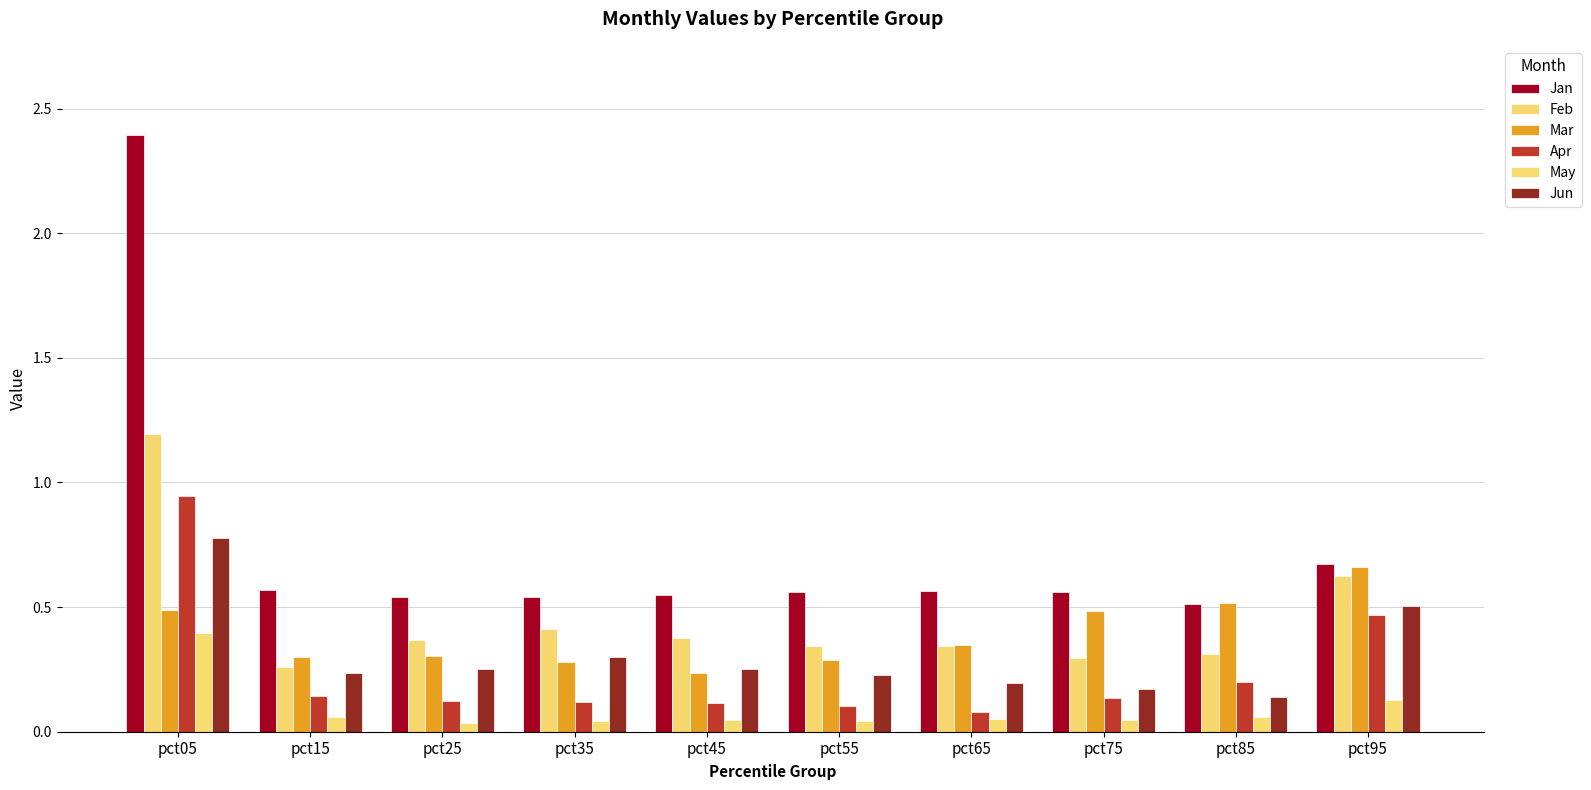

How many data points does each series have?

10